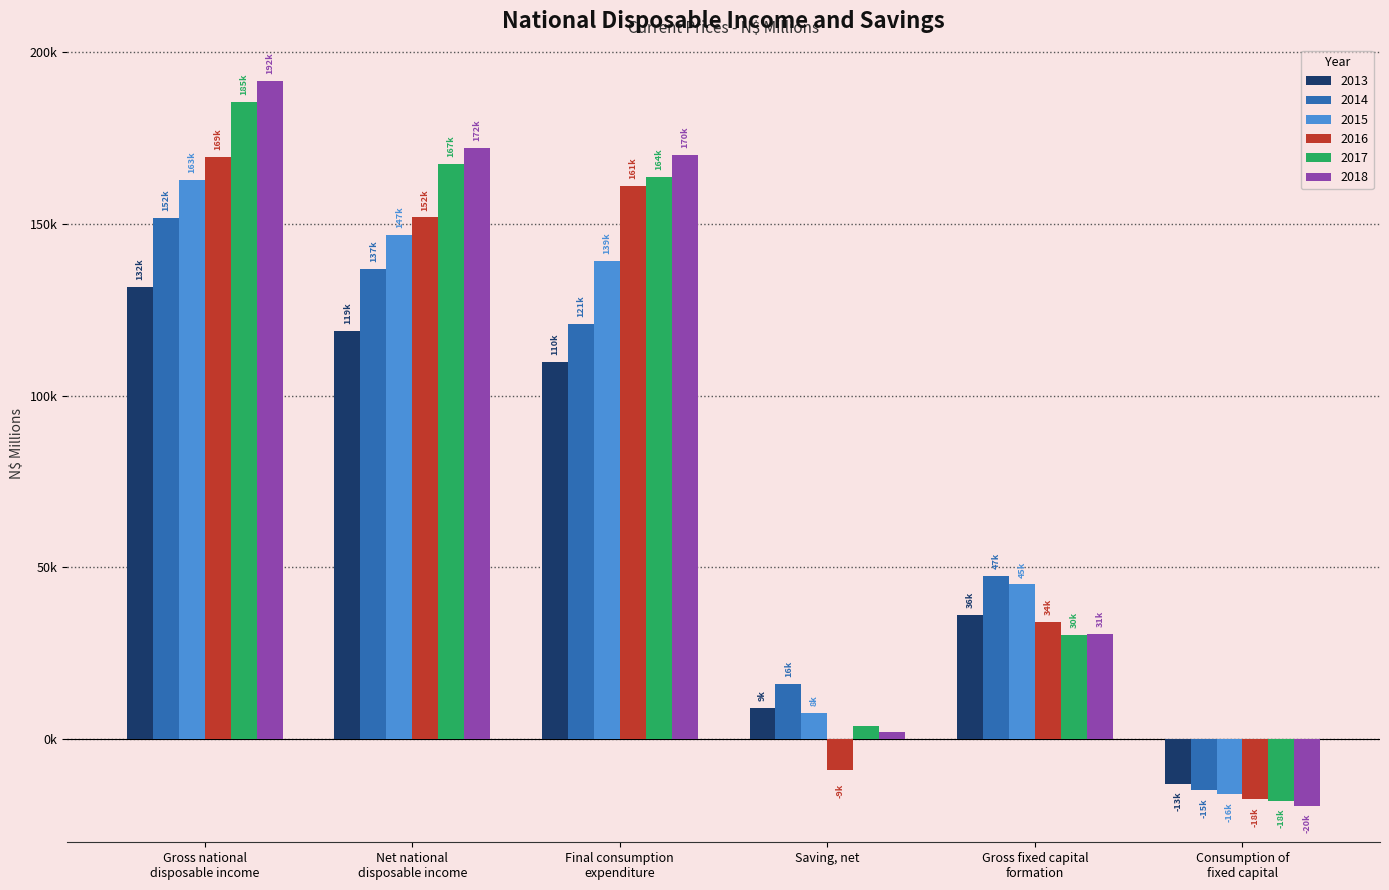

Reading right to left, list all the values displayed in this chart.

2013: Consumption of
fixed capital=-13035.8	Gross fixed capital
formation=36170.5	Saving, net=9041.4	Final consumption
expenditure=109727.3	Net national
disposable income=118768.7	Gross national
disposable income=131804.5
2014: Consumption of
fixed capital=-14872.4	Gross fixed capital
formation=47441.2	Saving, net=16042.6	Final consumption
expenditure=120868.4	Net national
disposable income=136911.1	Gross national
disposable income=151783.5
2015: Consumption of
fixed capital=-16024.4	Gross fixed capital
formation=45020.5	Saving, net=7649.8	Final consumption
expenditure=139243.3	Net national
disposable income=146893.1	Gross national
disposable income=162917.5
2016: Consumption of
fixed capital=-17522.2	Gross fixed capital
formation=34074.7	Saving, net=-9073.0	Final consumption
expenditure=160986.9	Net national
disposable income=151914.0	Gross national
disposable income=169436.2
2017: Consumption of
fixed capital=-18051.8	Gross fixed capital
formation=30397.3	Saving, net=3749.2	Final consumption
expenditure=163696.1	Net national
disposable income=167445.3	Gross national
disposable income=185497.1
2018: Consumption of
fixed capital=-19507.2	Gross fixed capital
formation=30540.3	Saving, net=2030.2	Final consumption
expenditure=170144.5	Net national
disposable income=172174.6	Gross national
disposable income=191681.8